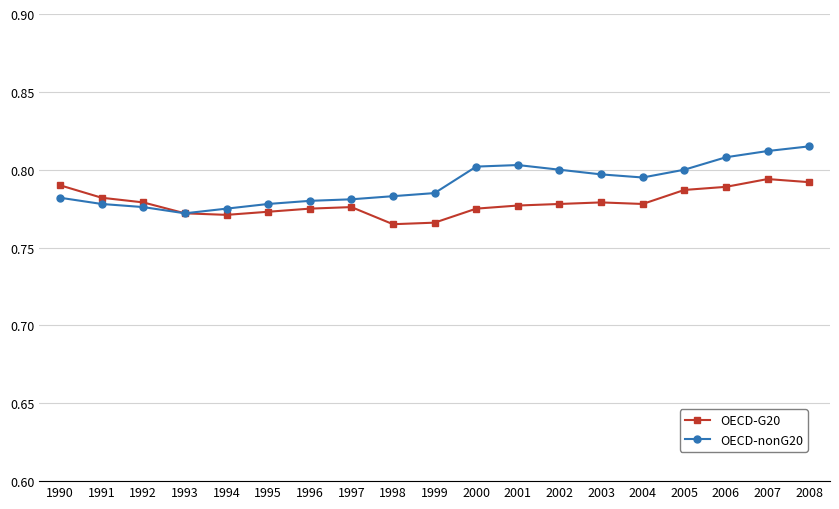

Which series has the largest range (max minus min)?

OECD-nonG20